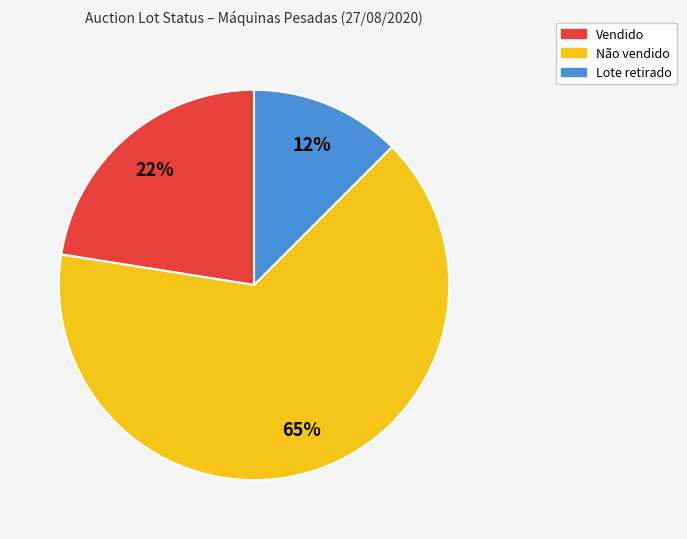

Rank the categories by value from highest to lowest.

Não vendido, Vendido, Lote retirado